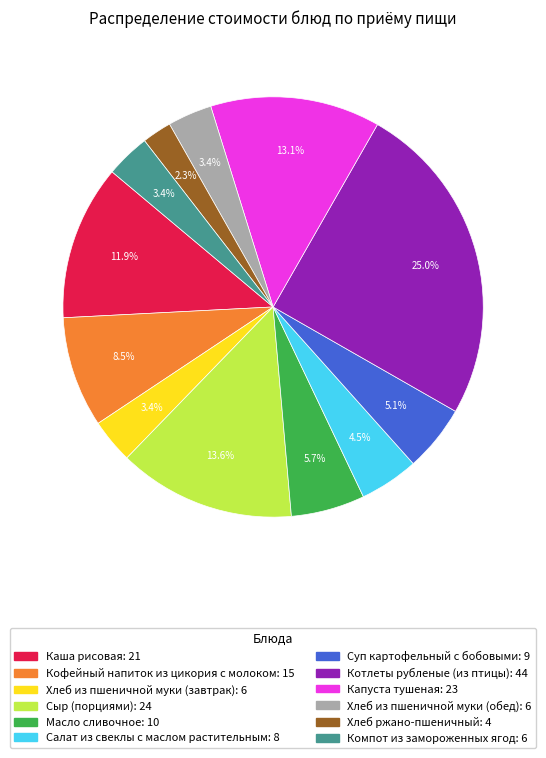

Is it true that Каша рисовая is 12% of the pie?

True